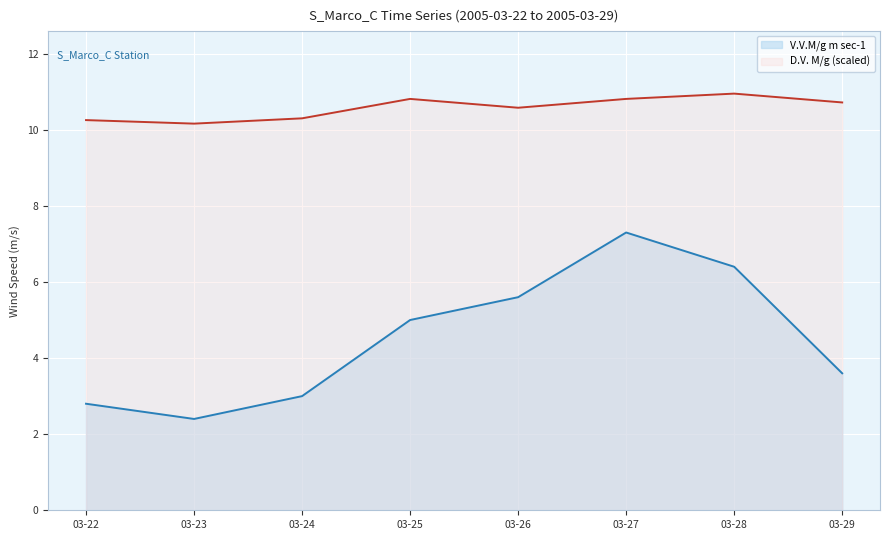

What is the minimum value for D.V. M/g?

10.2